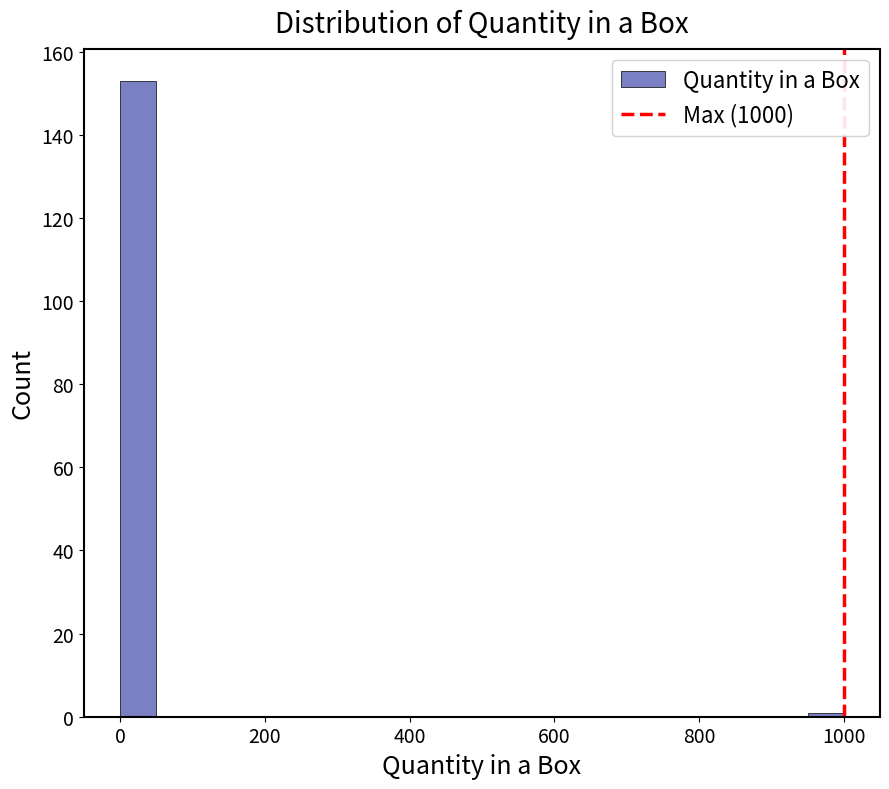

Around what value on the x-axis is the tallest bar? Give the approximate position of its centre, as read against the axis.

20